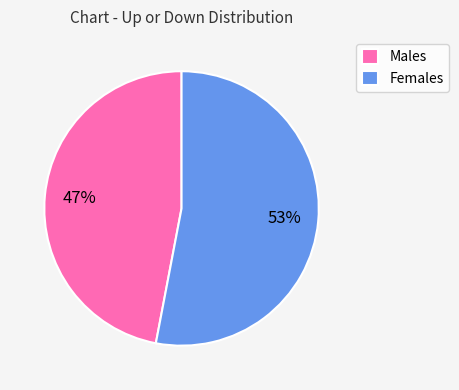

What is the ratio of the value at Males to the value at Females?

0.9